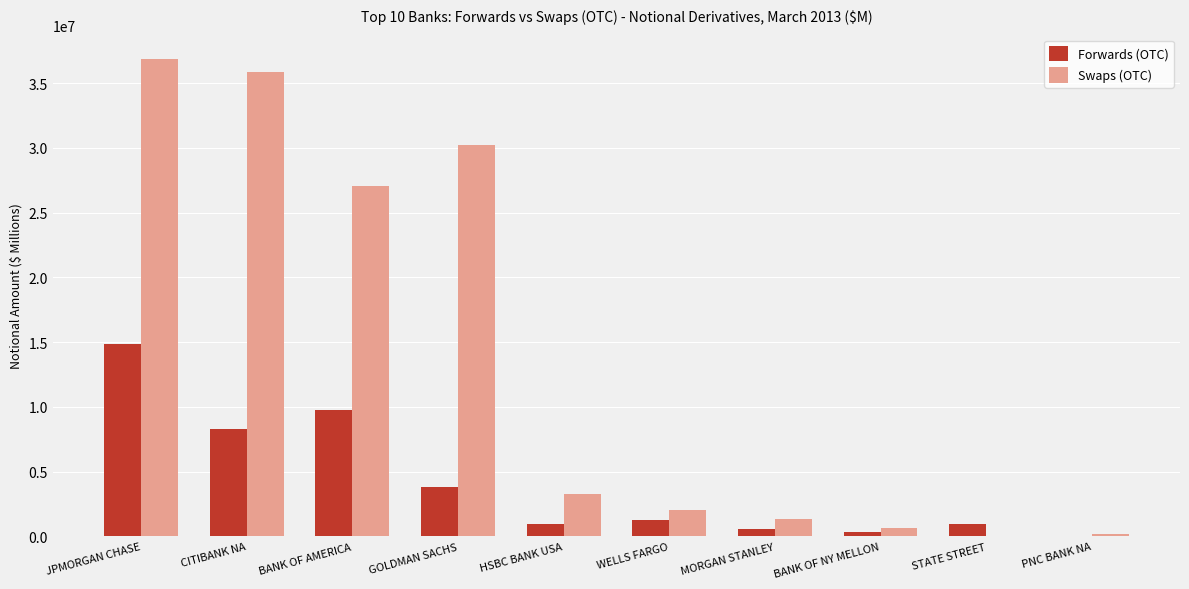

Is it true that Forwards (OTC) equals 10364983.9 at JPMORGAN CHASE?

False